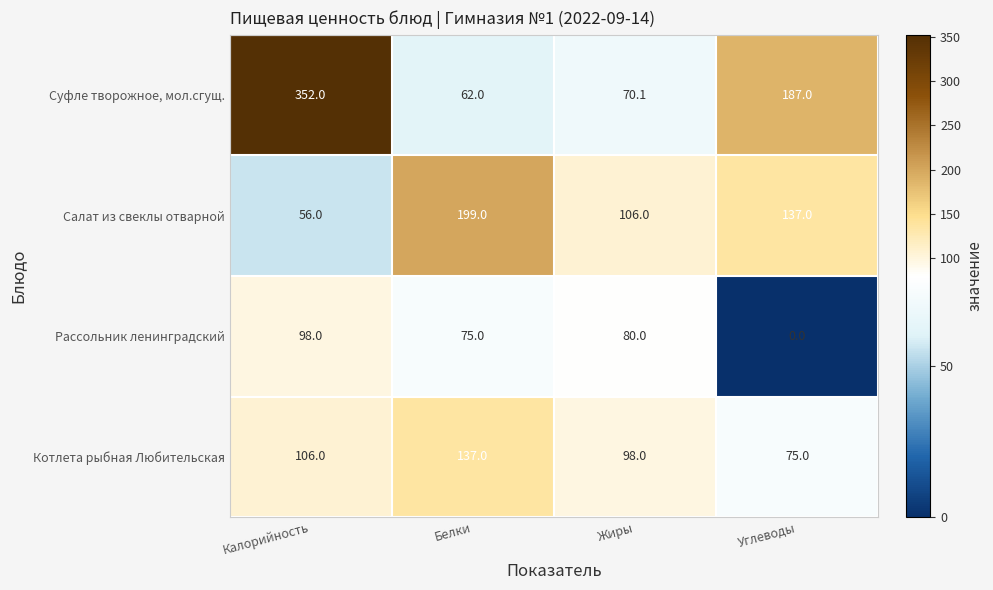

What is the sum of the Рассольник ленинградский values at Белки and Углеводы?

75.0